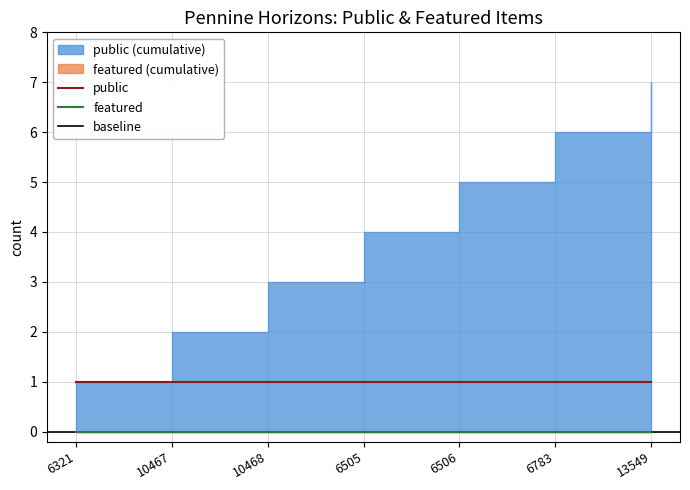

Reading left to right, transcribe all the data shown in this chart.

public: 1	1	1	1	1	1	1
featured: 0	0	0	0	0	0	0